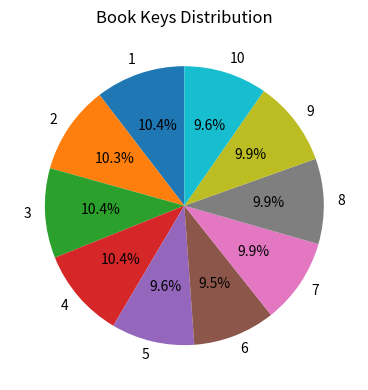

Combined, do 5 and 1 account for over 50%?

No